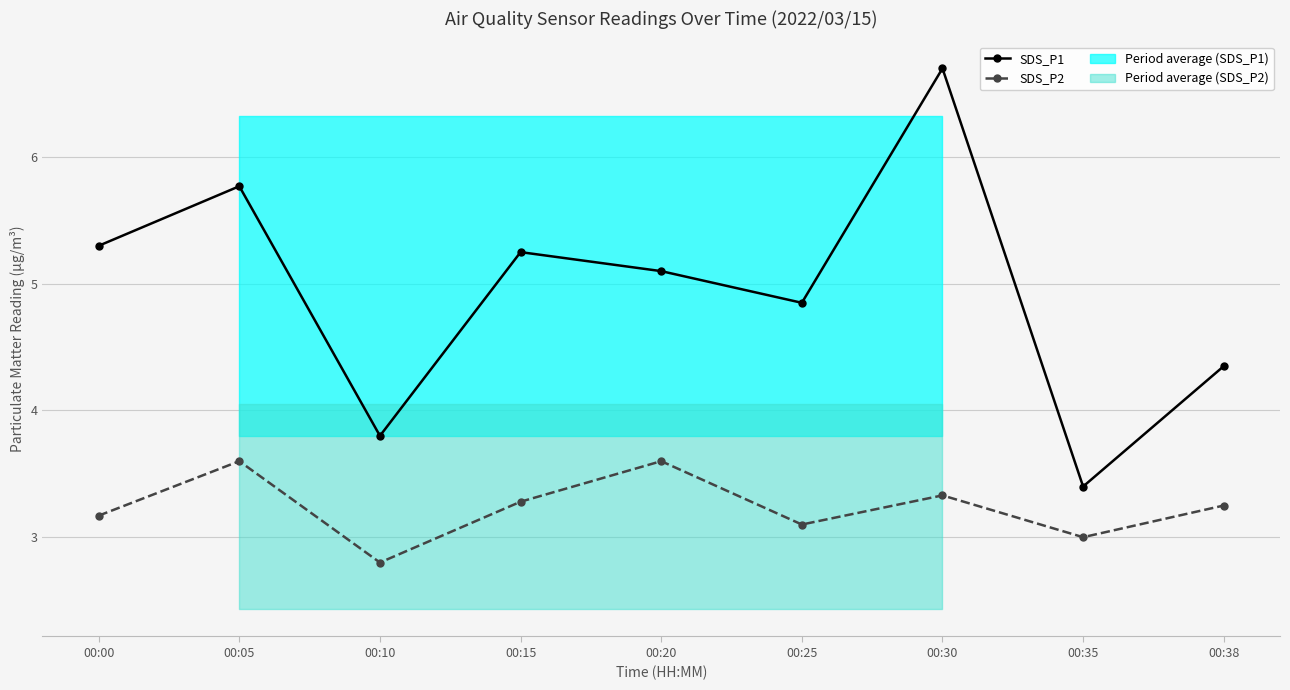

Reading left to right, what are all the values shown in this chart?

SDS_P1: 00:00=5.3	00:05=5.8	00:10=3.8	00:15=5.2	00:20=5.1	00:25=4.8	00:30=6.7	00:35=3.4	00:38=4.3
SDS_P2: 00:00=3.2	00:05=3.6	00:10=2.8	00:15=3.3	00:20=3.6	00:25=3.1	00:30=3.3	00:35=3.0	00:38=3.2